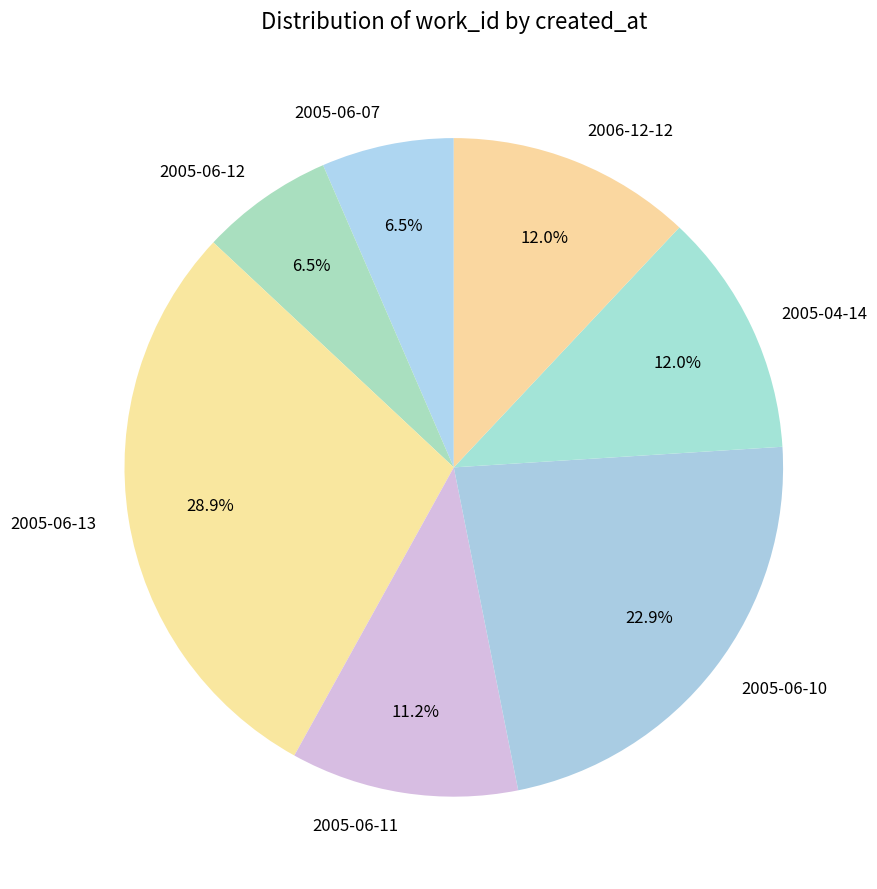

The 2005-06-07 slice represents 1% of the pie. True or false?

False